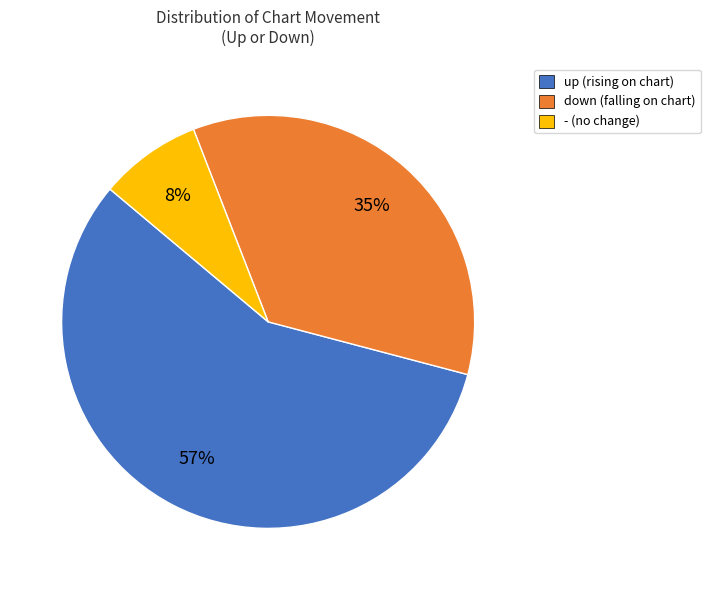

How many segments does this pie chart have?

3